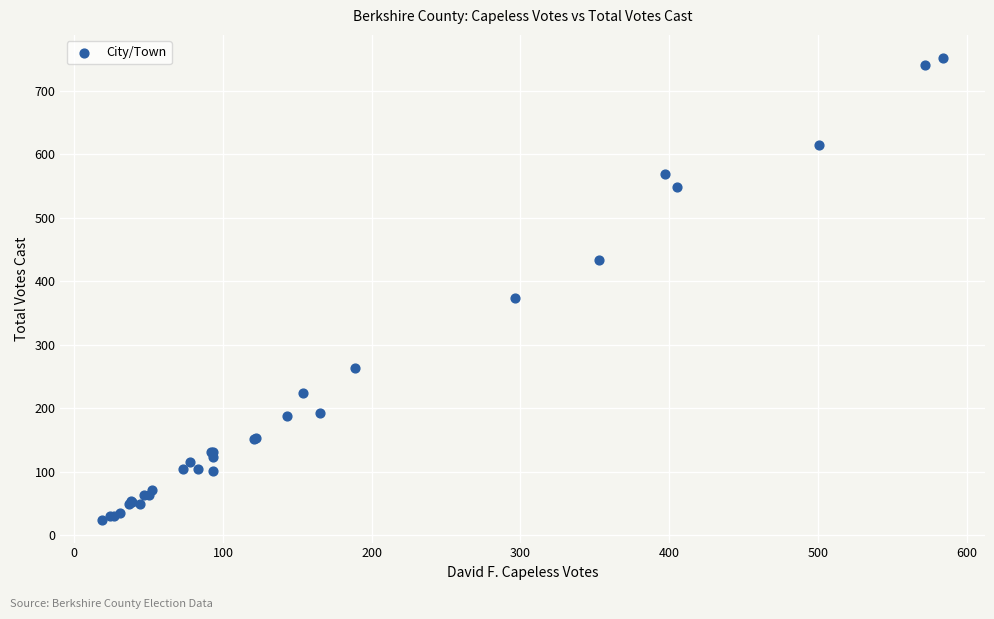

What Y value in the scatter plot is closest to 388?

374